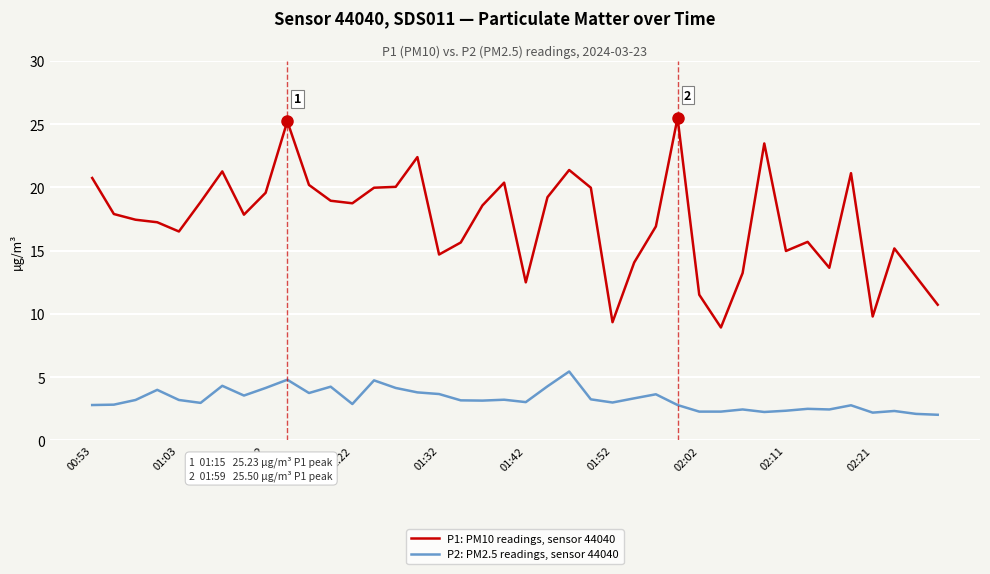

What is the difference between the maximum and minimum values in the P1: PM10 readings, sensor 44040 series?

16.6